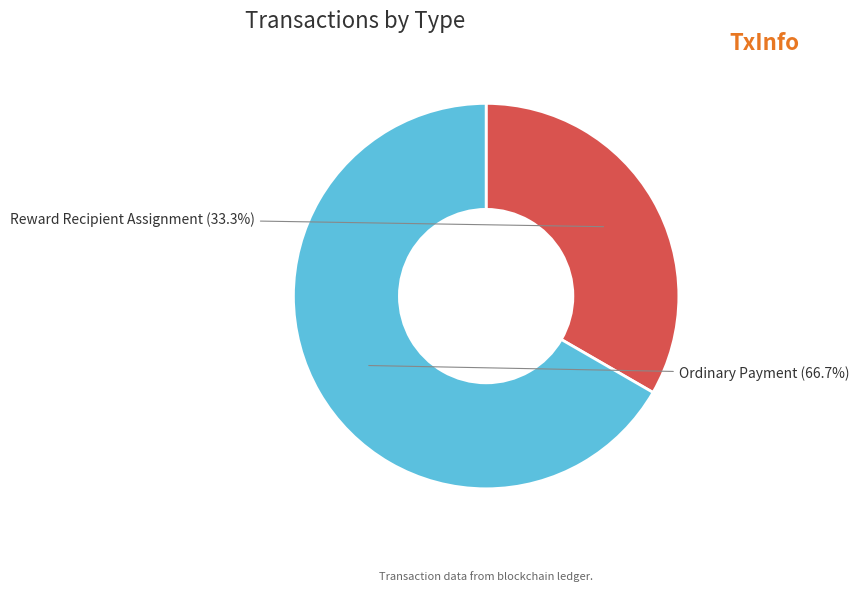

Is there any slice that represents more than half of the pie?

Yes